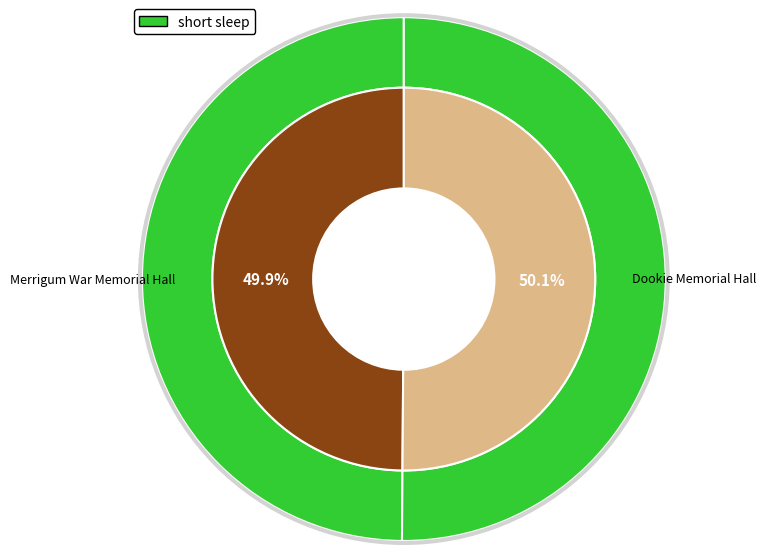

Count the number of slices in the pie.

2